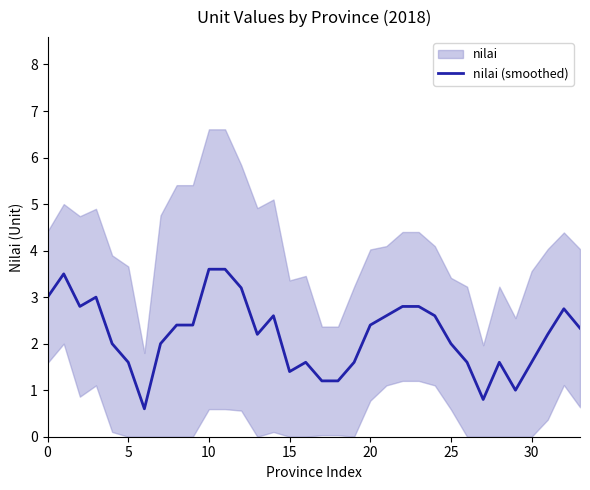

Approximately how many times larger is the value at 20 compared to 15?

1.7